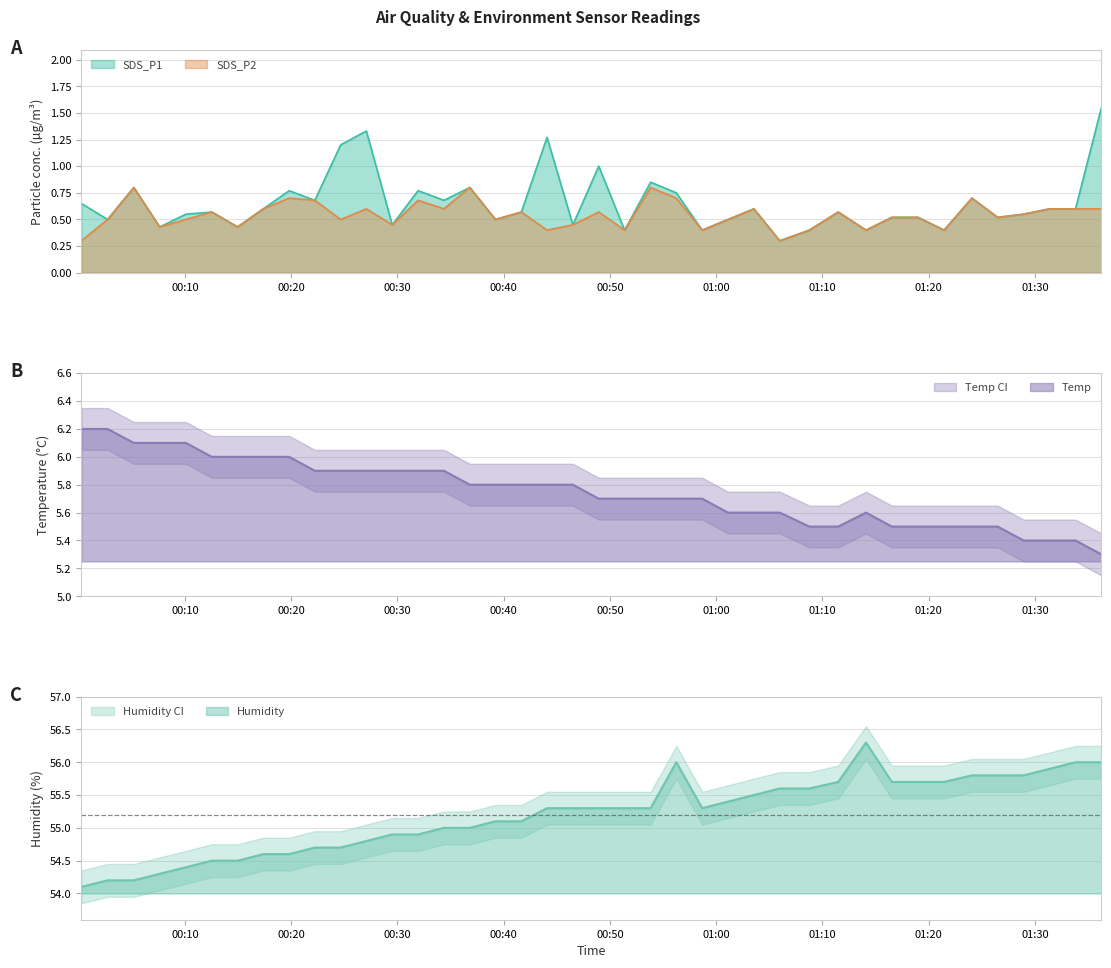

Rank the series by their maximum value, from lowest to highest.

SDS_P2, SDS_P1, Temp, Humidity